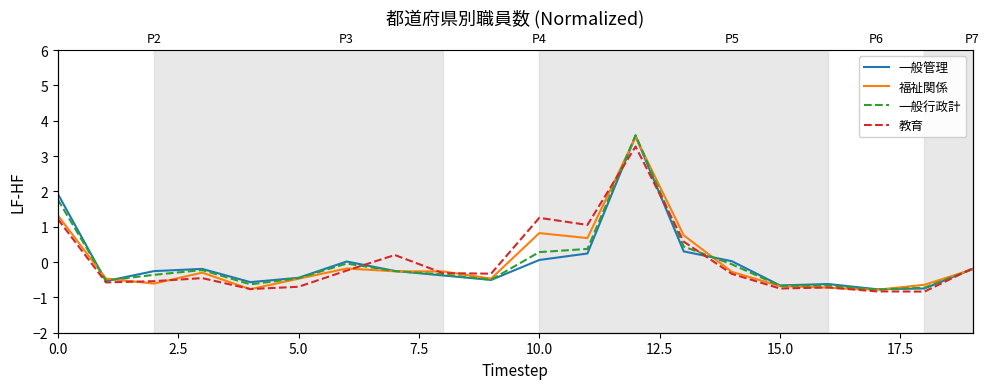

The value of 一般行政計 at 0.0 is 1.8. True or false?

True